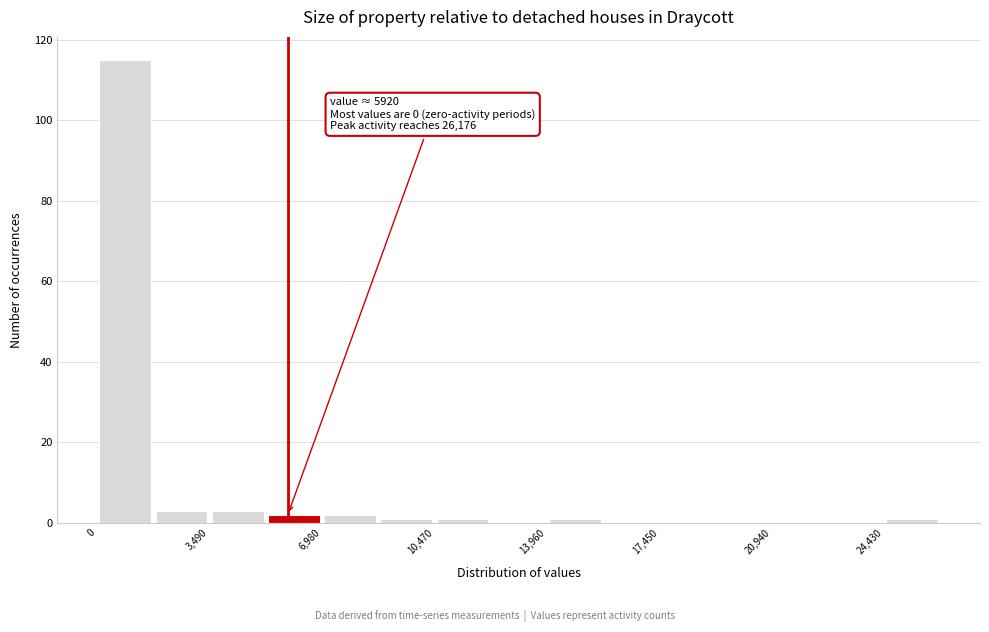

Around what value on the x-axis is the tallest bar? Give the approximate position of its centre, as read against the axis.

1000